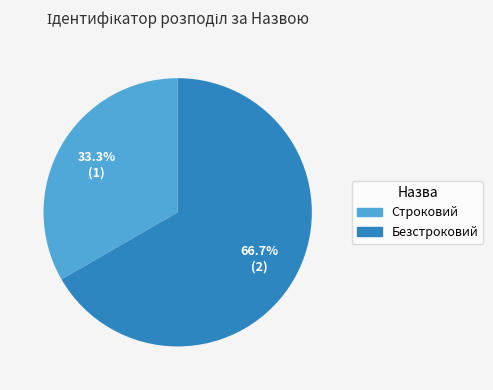

Approximately how many times larger is the value at Безстроковий compared to Строковий?

2.0